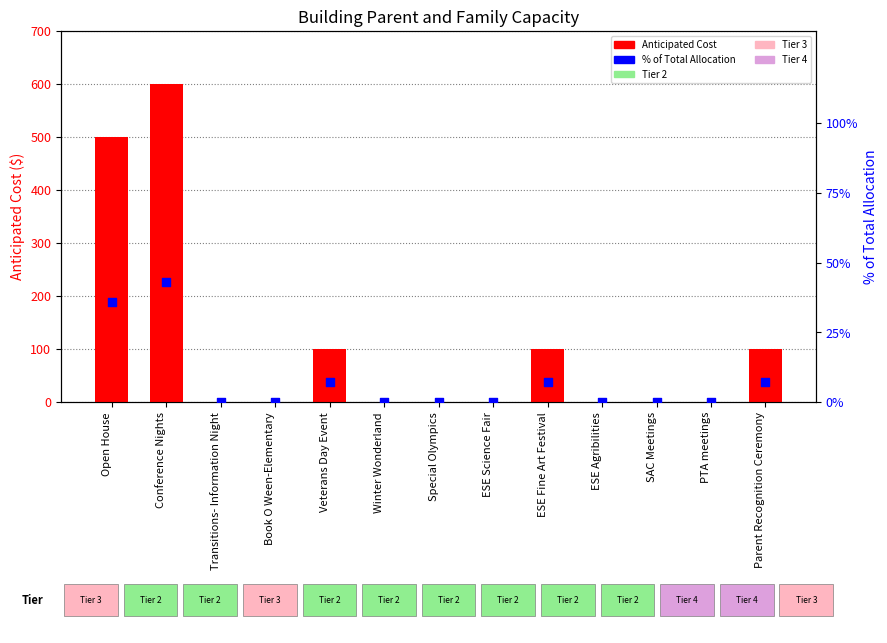

Which series has the largest Y range (max minus min)?

Anticipated Cost